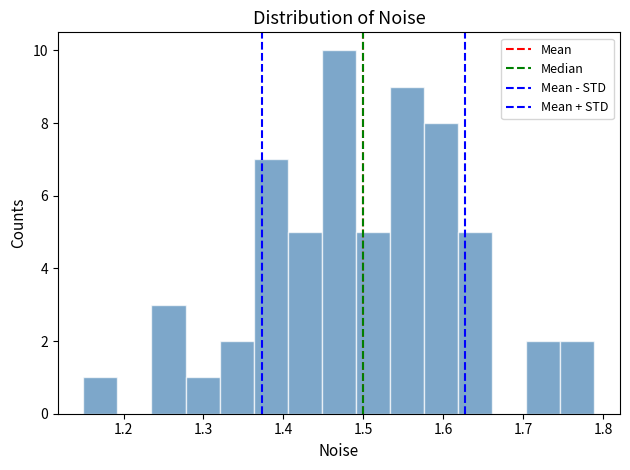

Reading left to right, list every bar in this chart as the range it spans on the x-axis followed by its height. Neither the bar edges nor the heights are printed on the chart, so give them approximately, as read against the axes.

1.15 to 1.19: 1
1.19 to 1.23: 0
1.23 to 1.28: 3
1.28 to 1.32: 1
1.32 to 1.36: 2
1.36 to 1.41: 7
1.41 to 1.45: 5
1.45 to 1.49: 10
1.49 to 1.53: 5
1.53 to 1.58: 9
1.58 to 1.62: 8
1.62 to 1.66: 5
1.66 to 1.70: 0
1.70 to 1.75: 2
1.75 to 1.79: 2